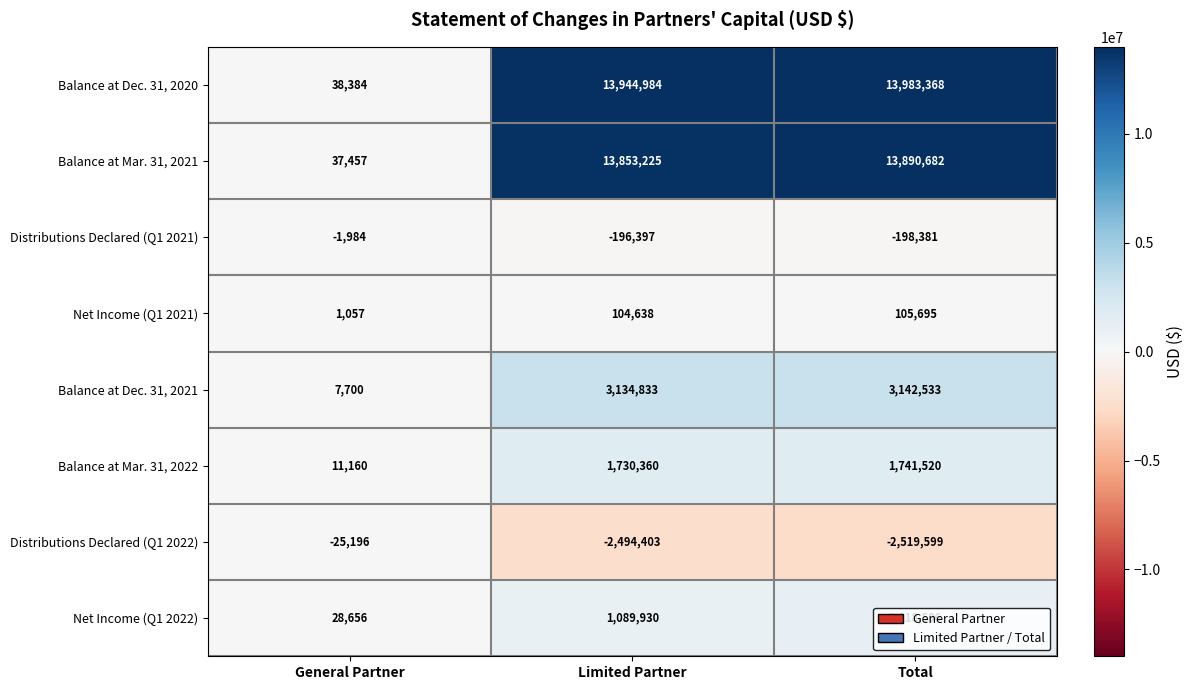

What is the total value across all series at General Partner?

97234